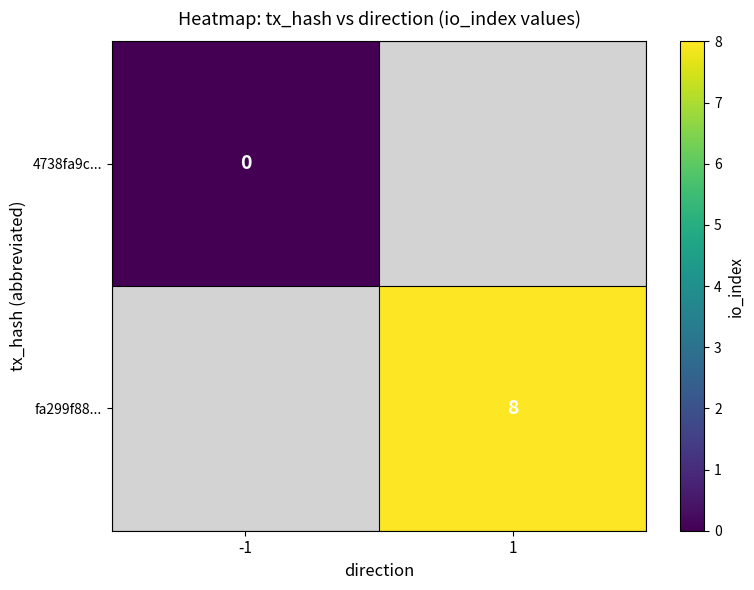

What is the maximum value shown in the chart?

8.0